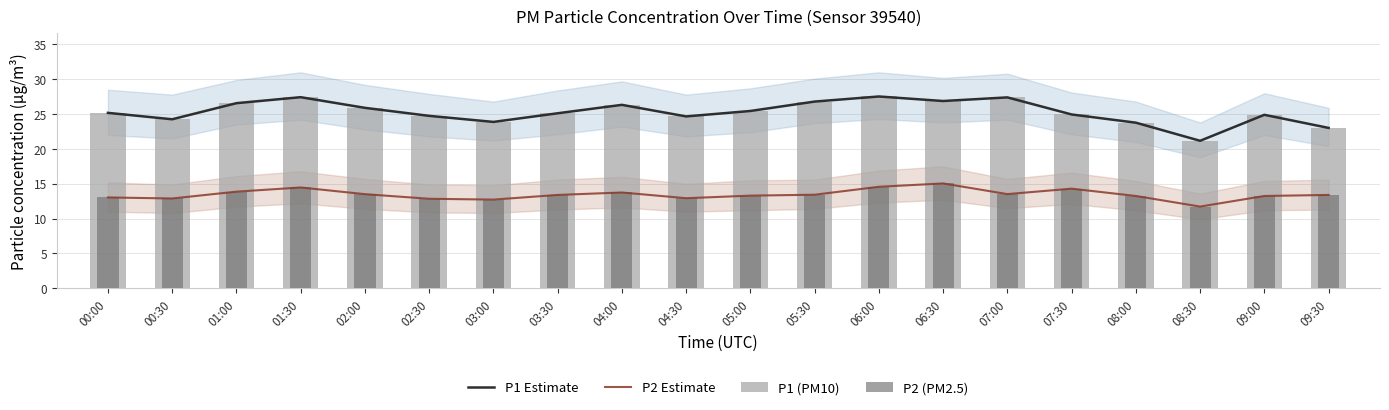

What is the highest value of the P1 (PM10) series?

27.5